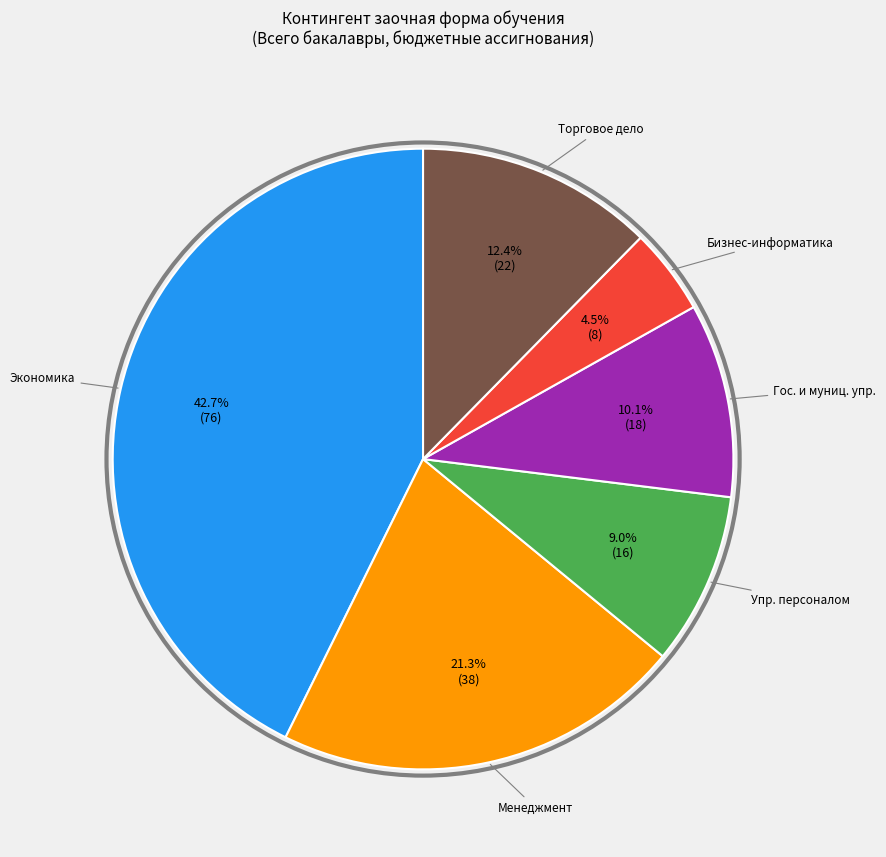

Is there a majority slice in this chart?

No